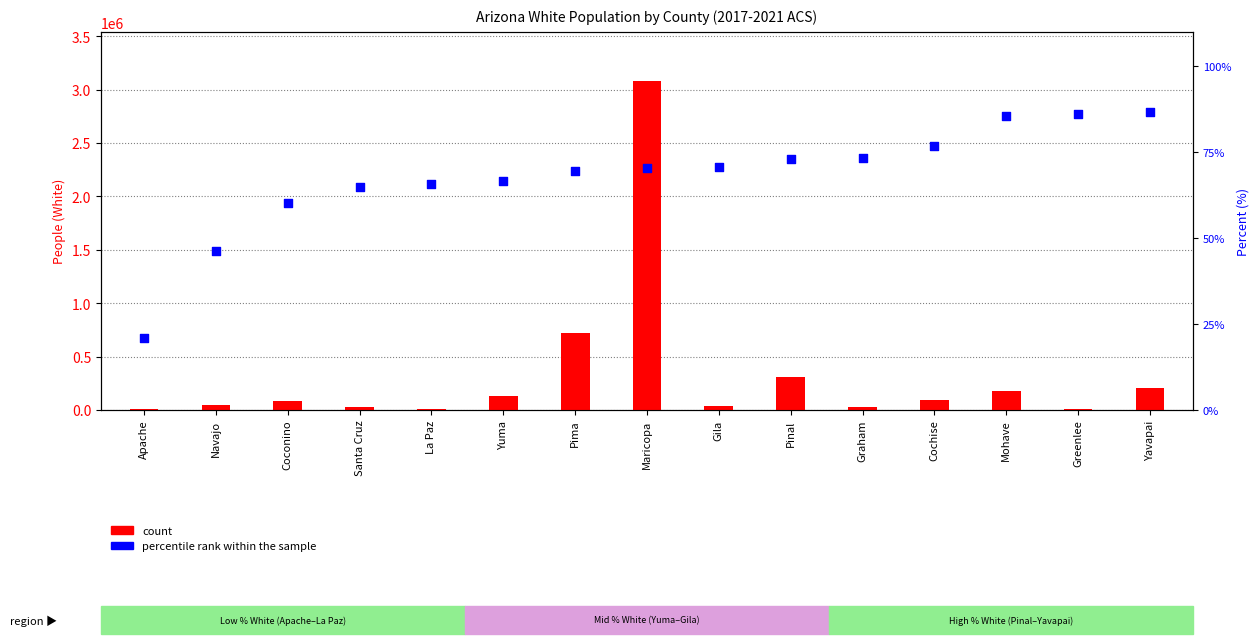

At how many categories does at least one series exceed 2950296?

1